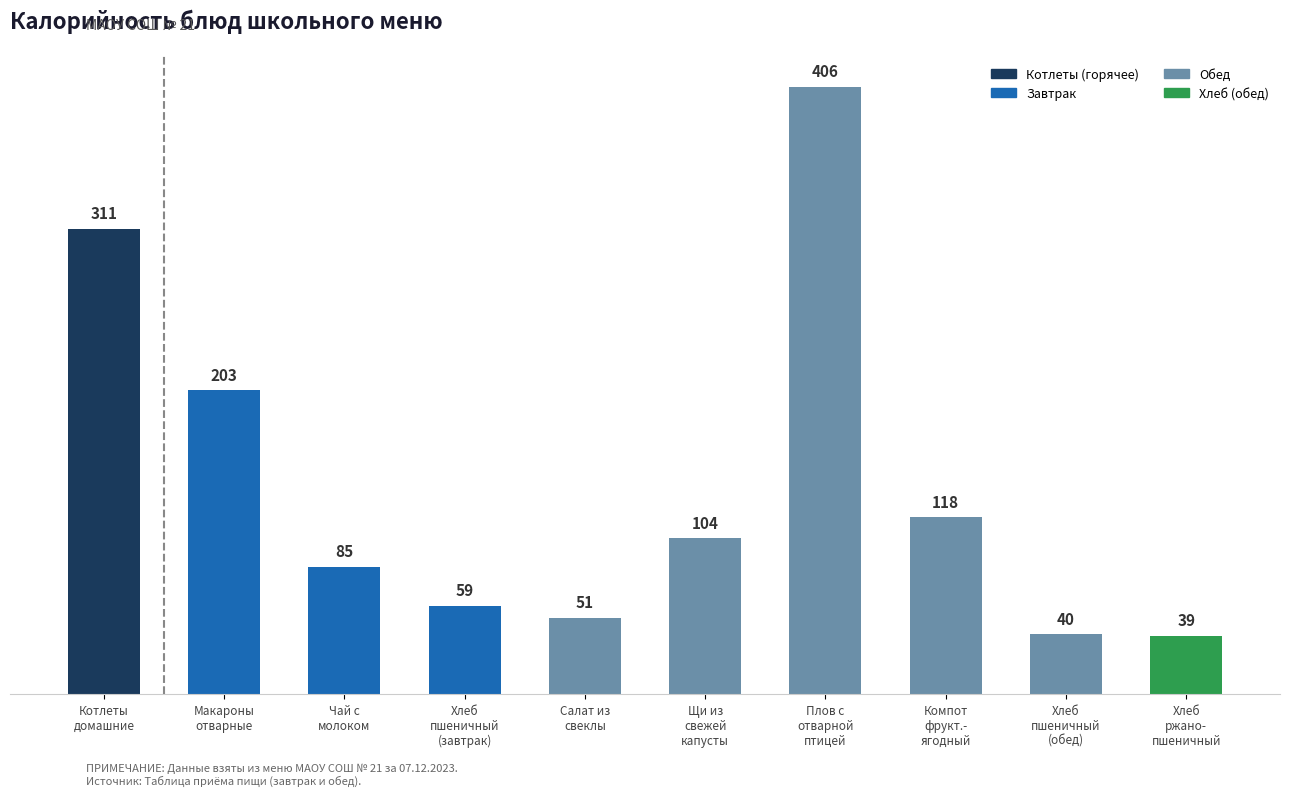

Rank the categories by value from lowest to highest.

Хлеб
ржано-
пшеничный, Хлеб
пшеничный
(обед), Салат из
свеклы, Хлеб
пшеничный
(завтрак), Чай с
молоком, Щи из
свежей
капусты, Компот
фрукт.-
ягодный, Макароны
отварные, Котлеты
домашние, Плов с
отварной
птицей